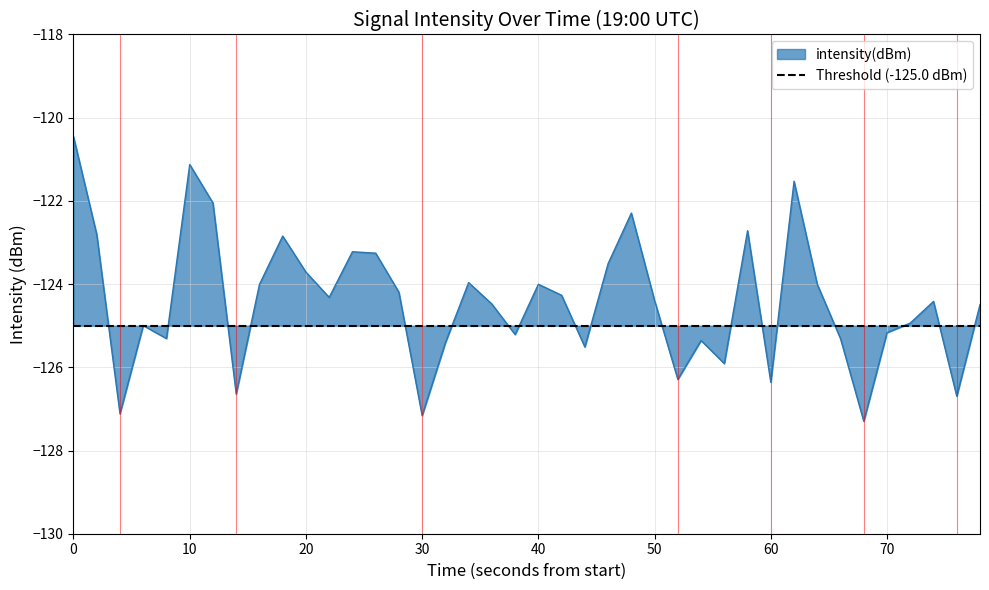

Is it true that intensity(dBm) equals -162.0 at 10?

False